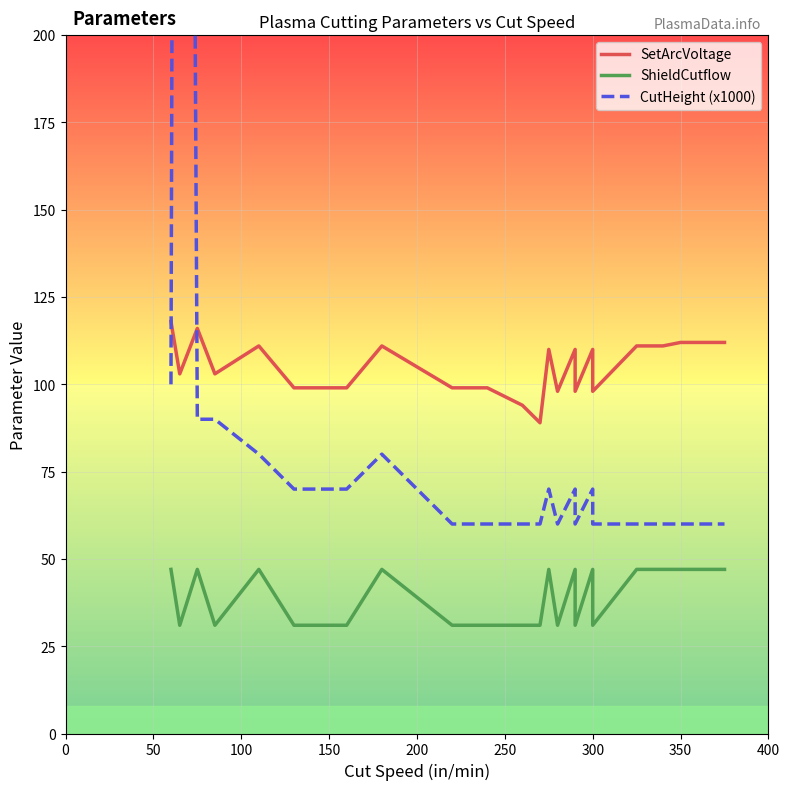

The ShieldCutflow series shows 14 at 150. True or false?

False